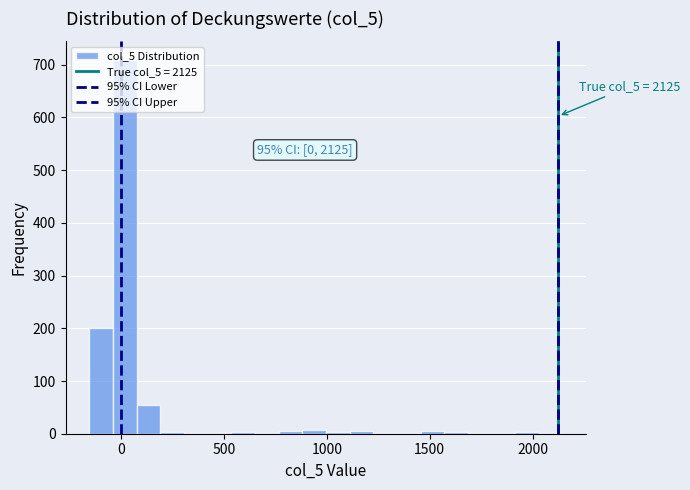

Read against the x-axis, roughly where is the centre of the tallest bar?

0